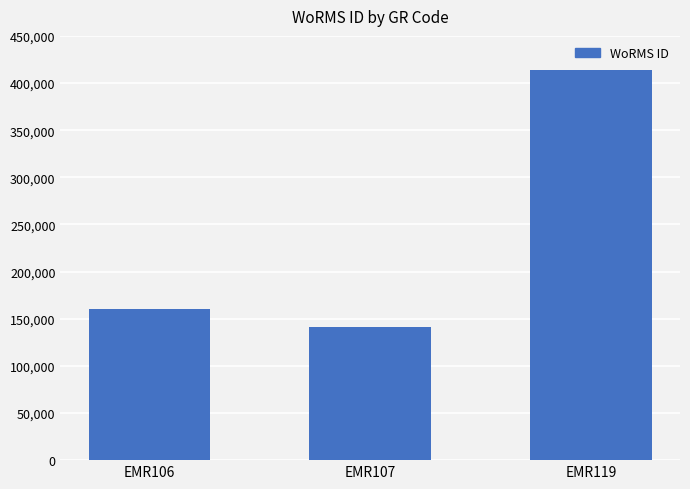

What is the change in value from EMR106 to EMR107?

-19804